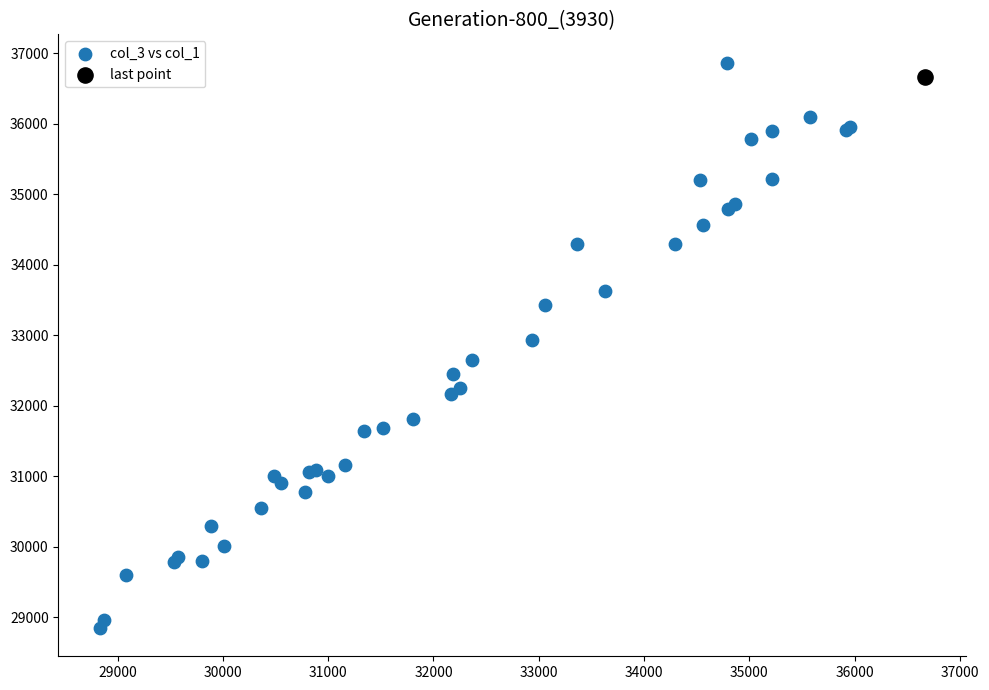

What are all the series names shown in the legend?

col_3 vs col_1, last point